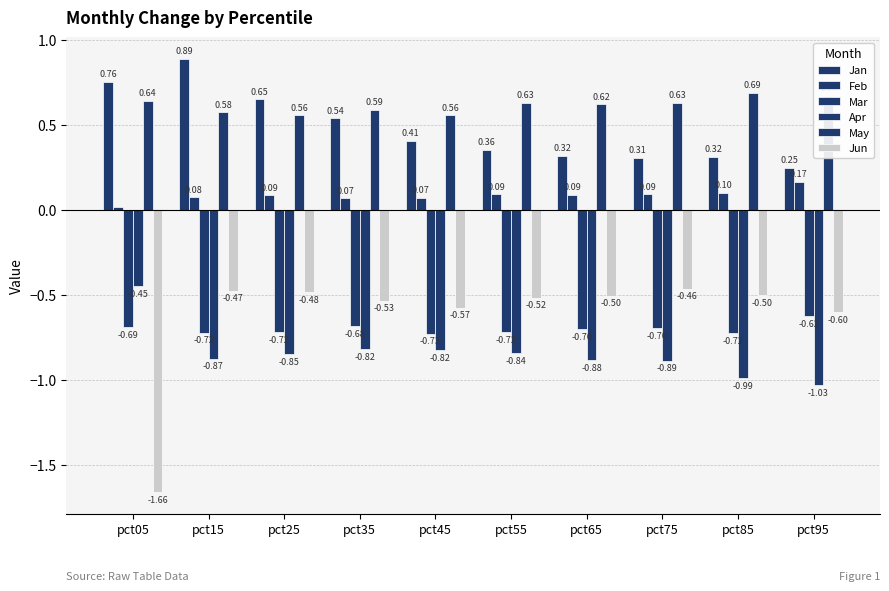

Count the number of categories in the chart.

10